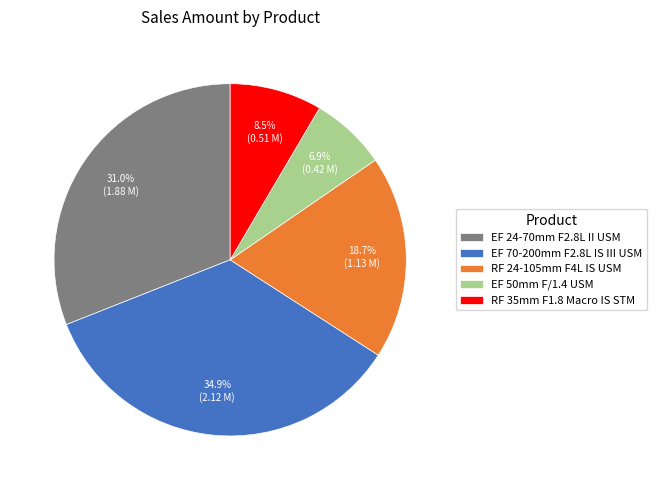

Which category has the smallest portion of the pie?

EF 50mm F/1.4 USM